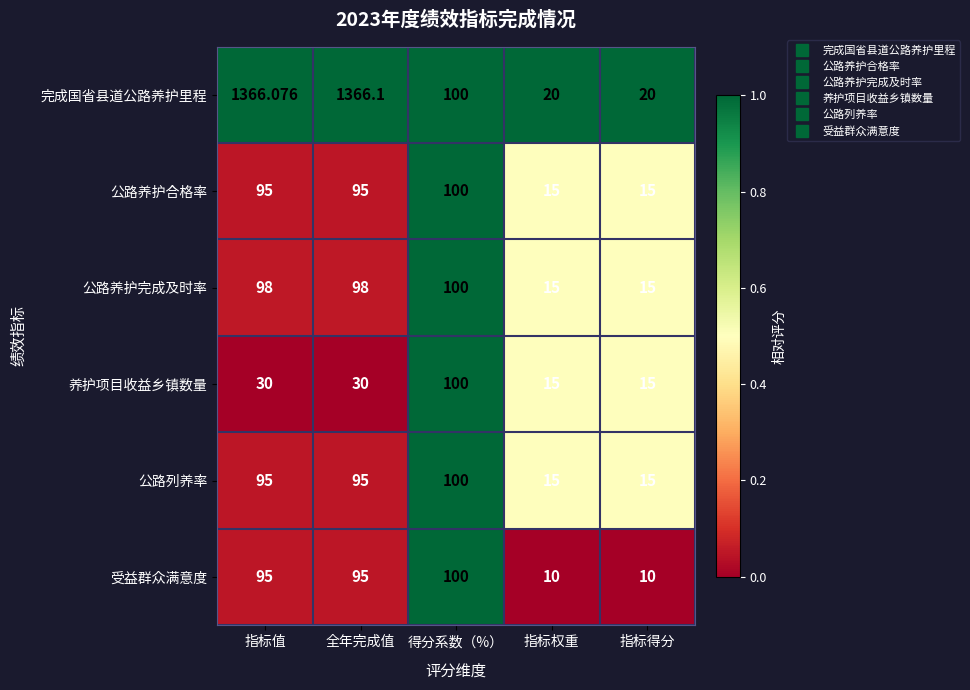

How many categories are shown in the chart?

5